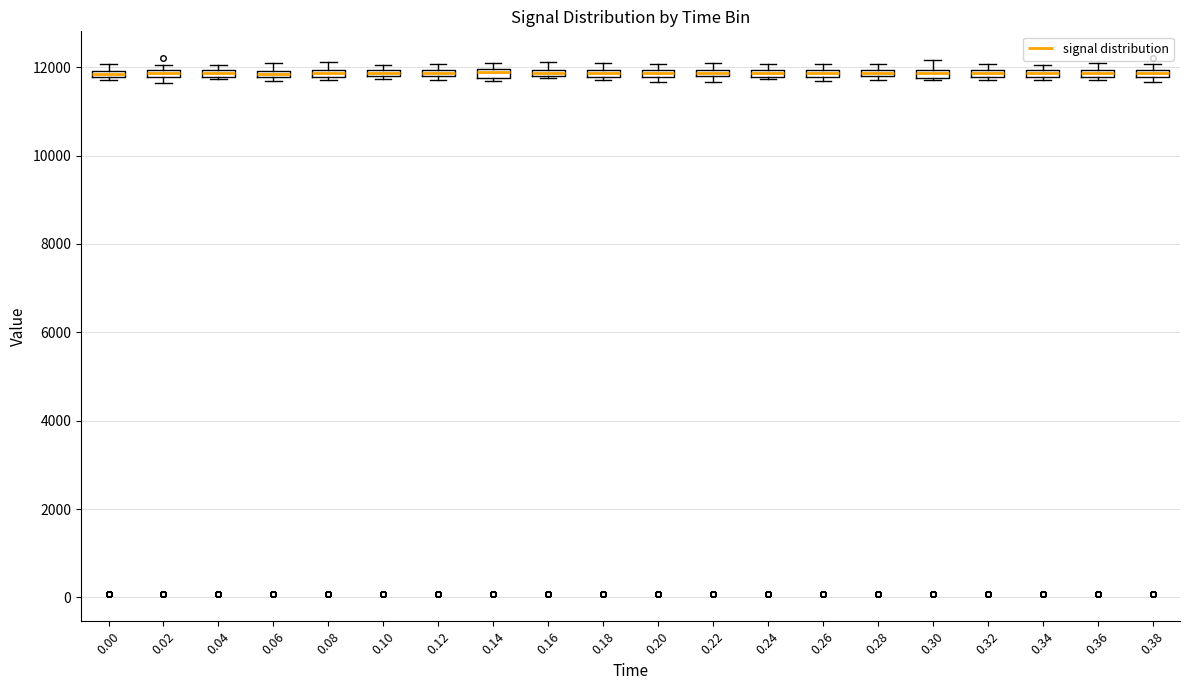

Where is the lower edge of the box at x = 0.02 on the y-axis? The values are not printed on the chart, so give them approximately, as read against the axis.

11800